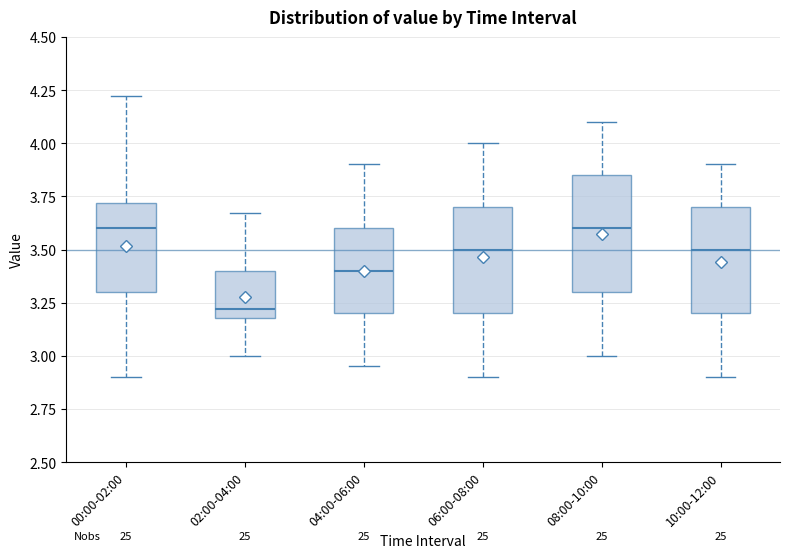

Reading left to right, read every box against the y-axis: the position of its median line, the range the box covers, and the ends of its whiskers. The values are not printed on the chart, so give them approximately, as read against the axis.

00:00-02:00: median 3.60, box 3.30 to 3.70, whiskers 2.90 to 4.20
02:00-04:00: median 3.20 (just above the box's lower edge), box 3.20 to 3.40, whiskers 3.00 to 3.65
04:00-06:00: median 3.40, box 3.20 to 3.60, whiskers 2.95 to 3.90
06:00-08:00: median 3.50, box 3.20 to 3.70, whiskers 2.90 to 4.00
08:00-10:00: median 3.60, box 3.30 to 3.85, whiskers 3.00 to 4.10
10:00-12:00: median 3.50, box 3.20 to 3.70, whiskers 2.90 to 3.90